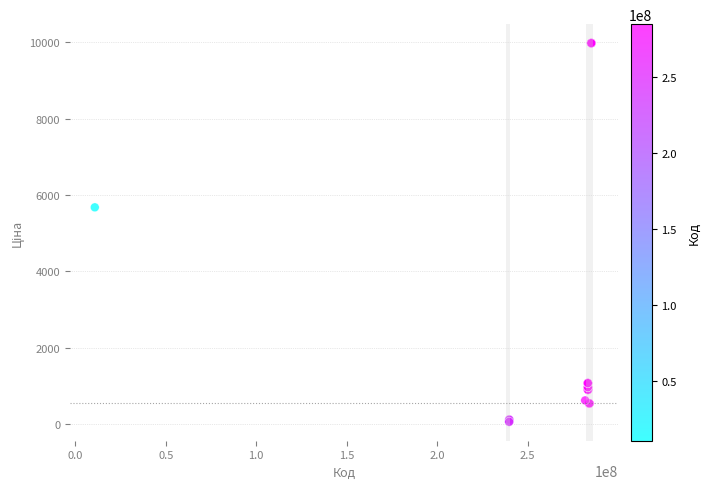

What Y value in the scatter plot is closest to 5016?

5673.8